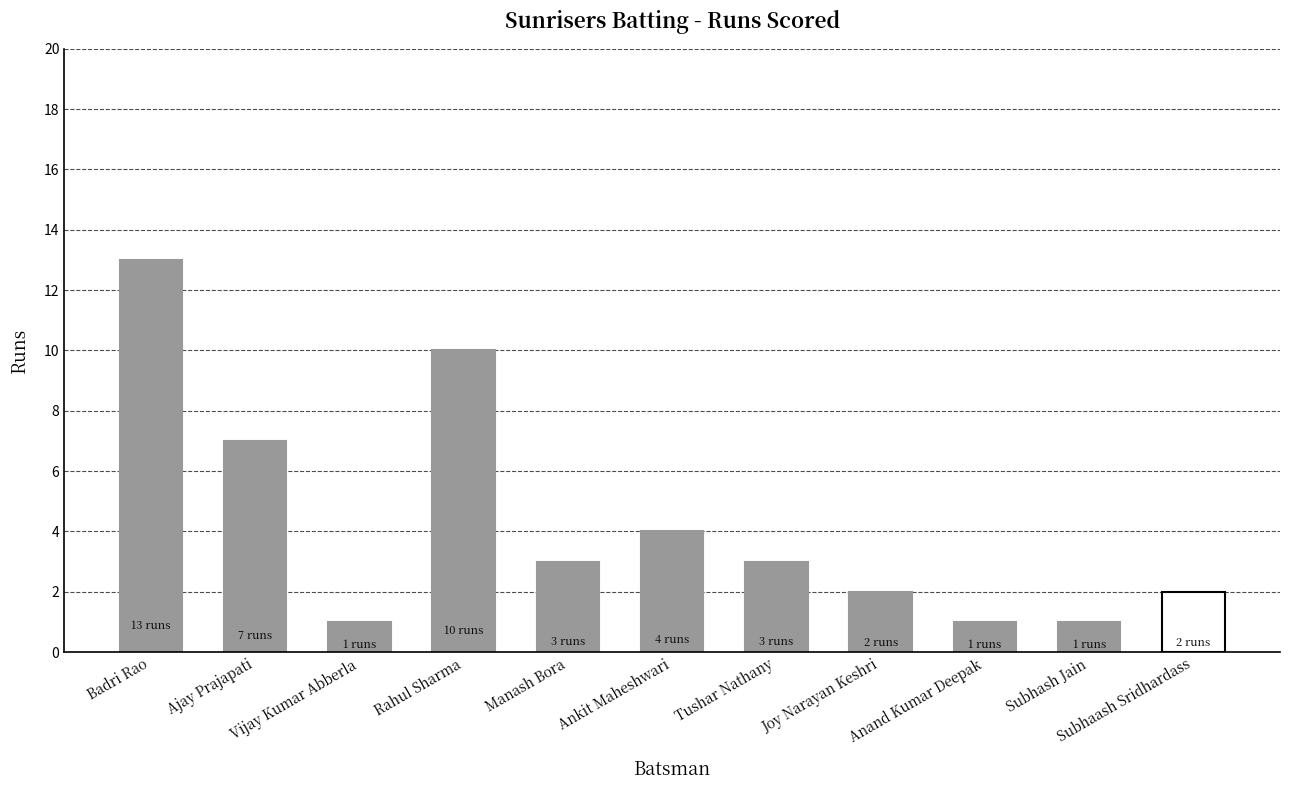

What is the value of the 6th bar from the left?

4